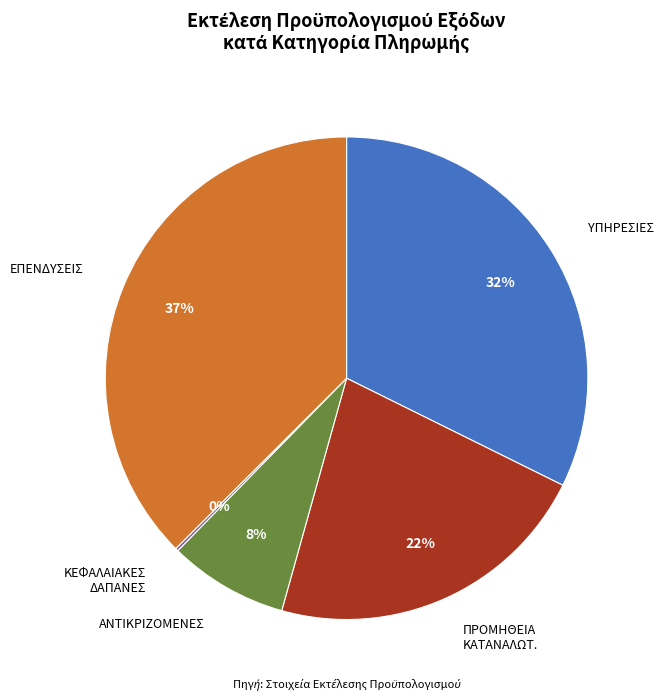

Is there any slice that represents more than half of the pie?

No